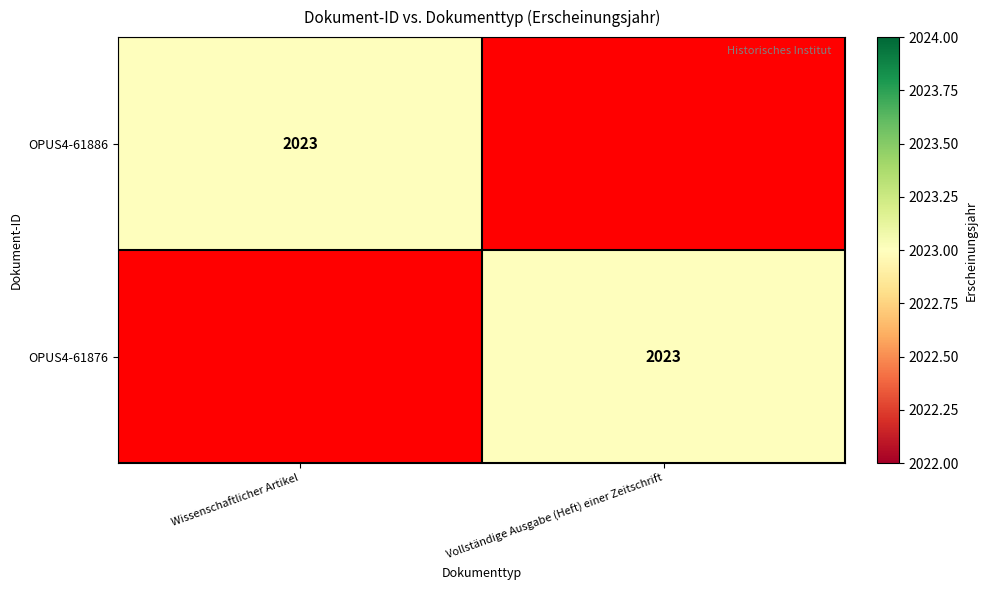

Which series has the widest spread of values?

OPUS4-61886